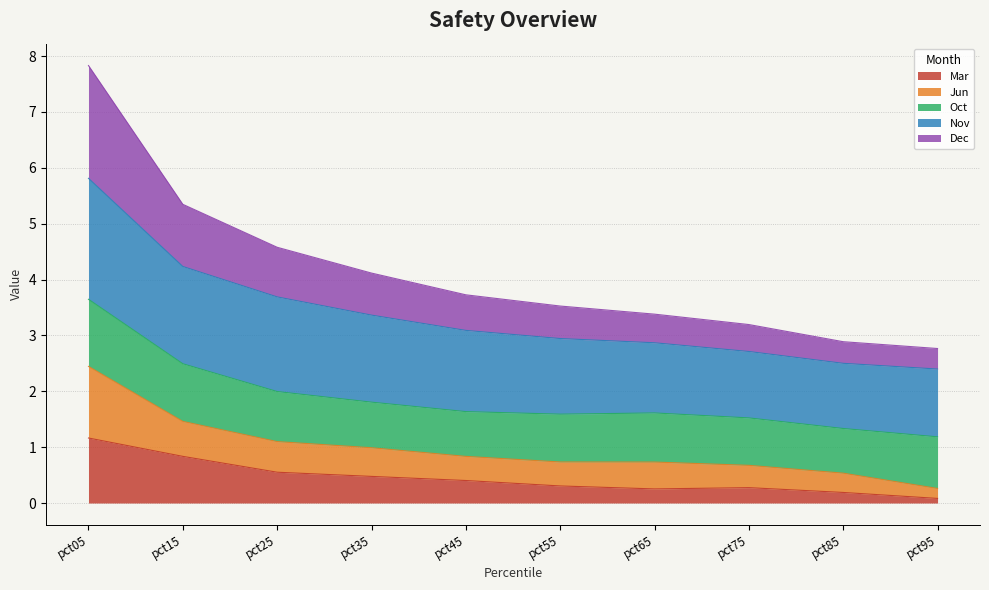

True or false: Mar and Dec intersect in this chart.

False